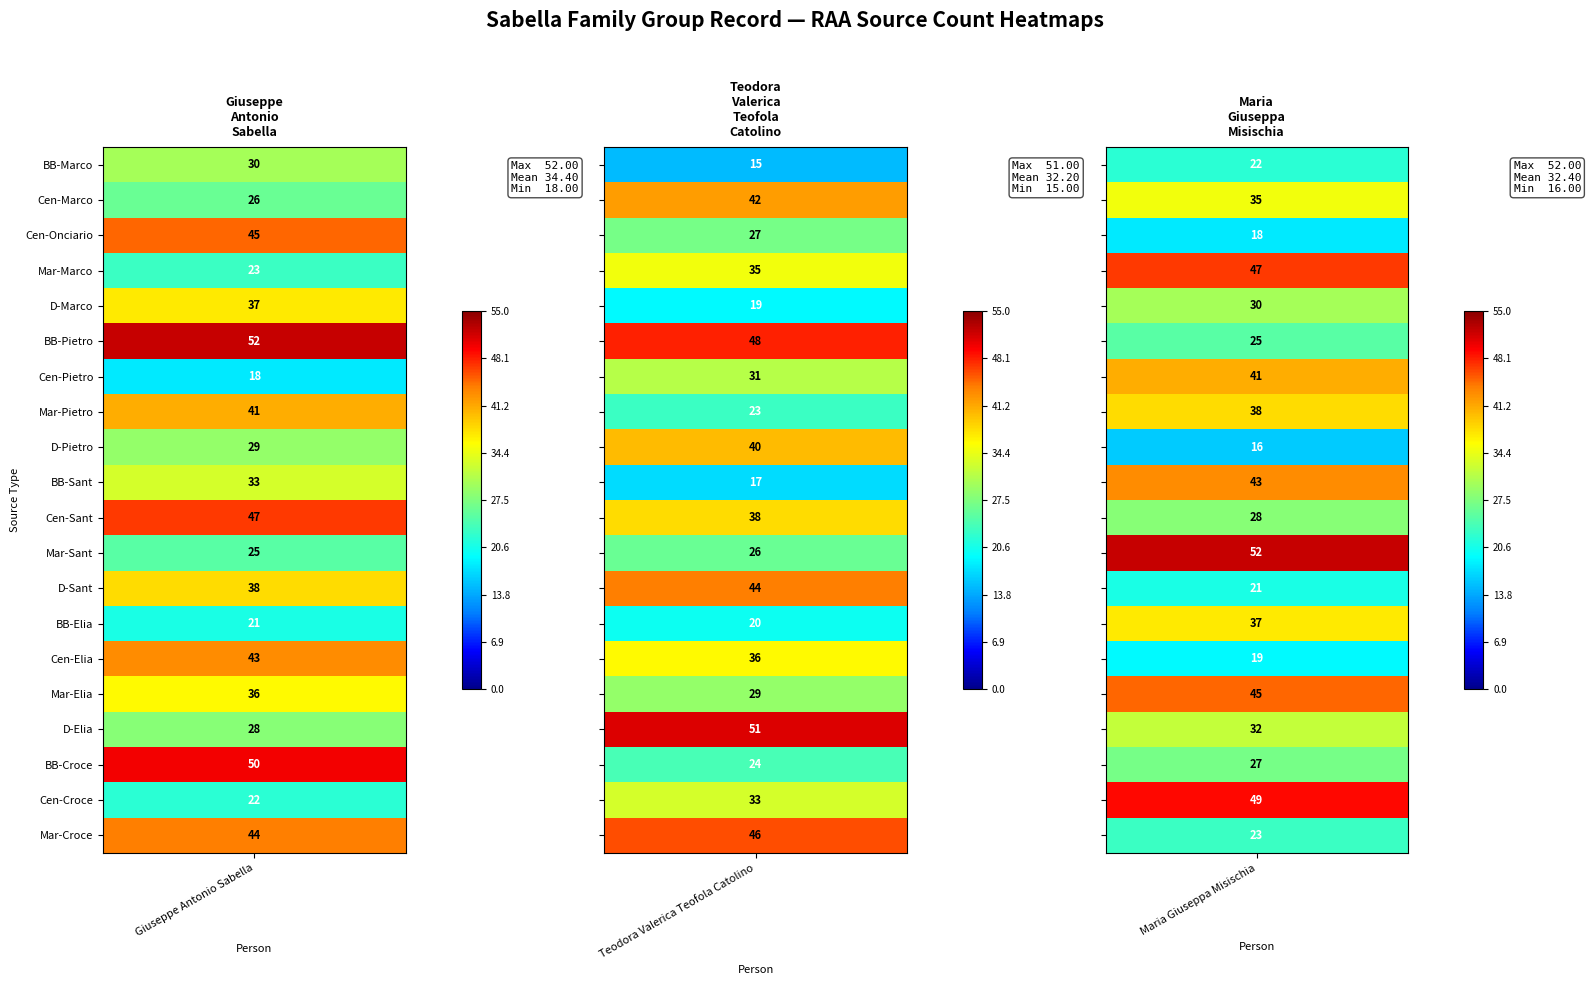

How many values in the Maria Giuseppa Misischia series exceed 32?

9